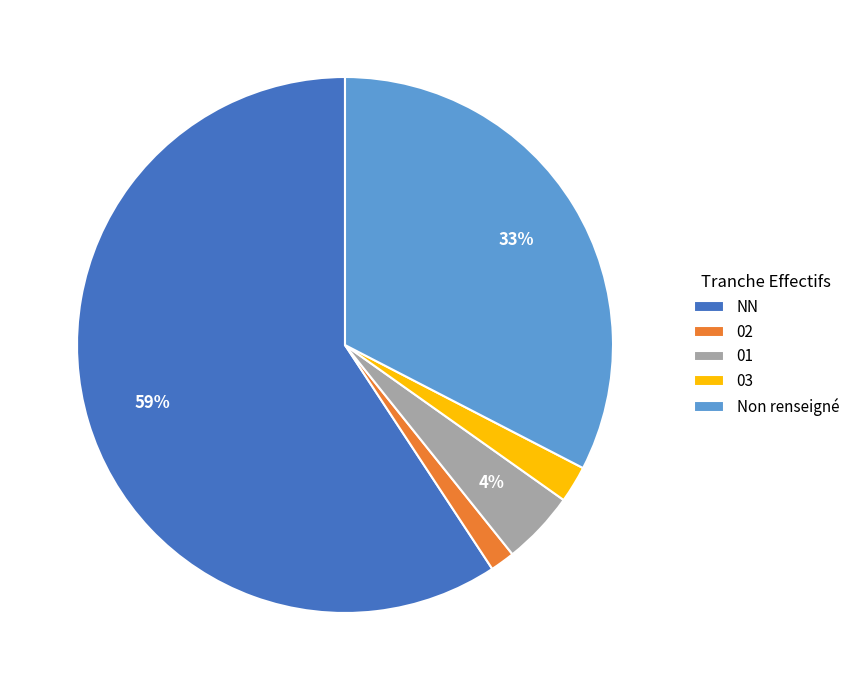

Combined, do Non renseigné and 02 account for over 50%?

No